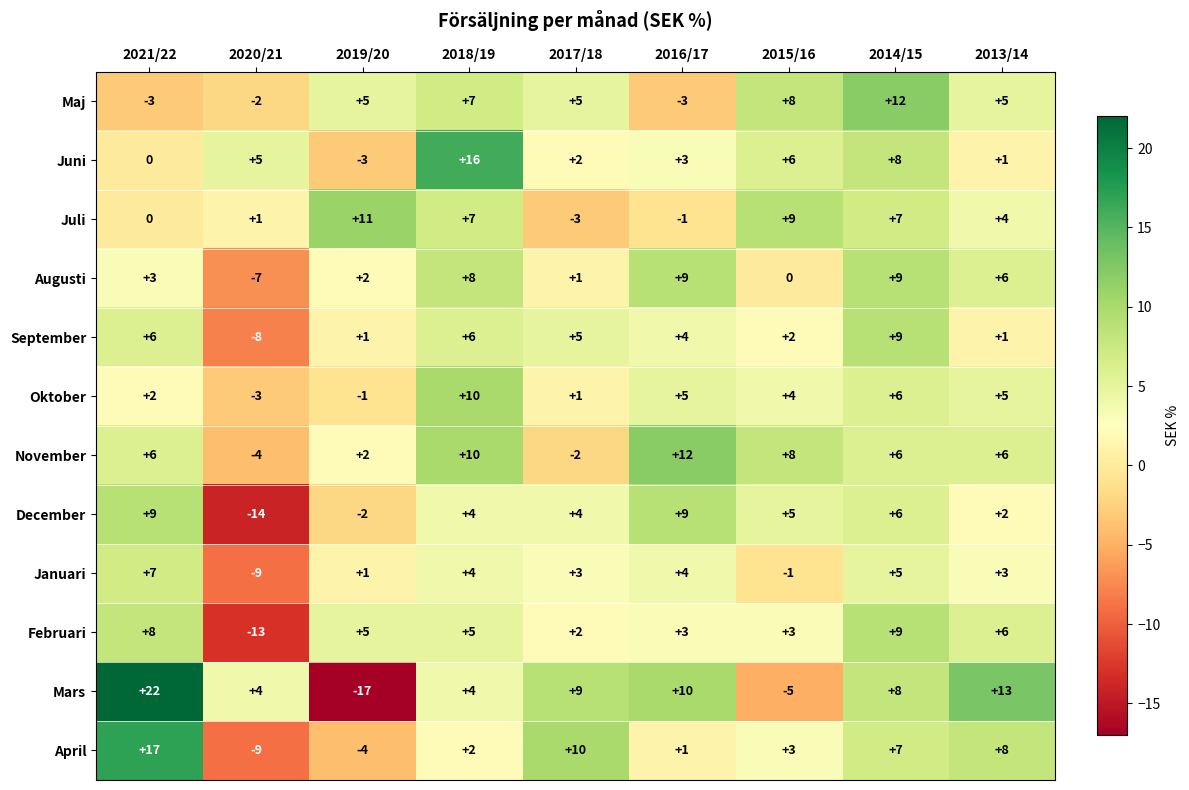

Is it true that Augusti equals 3 at 2019/20?

False